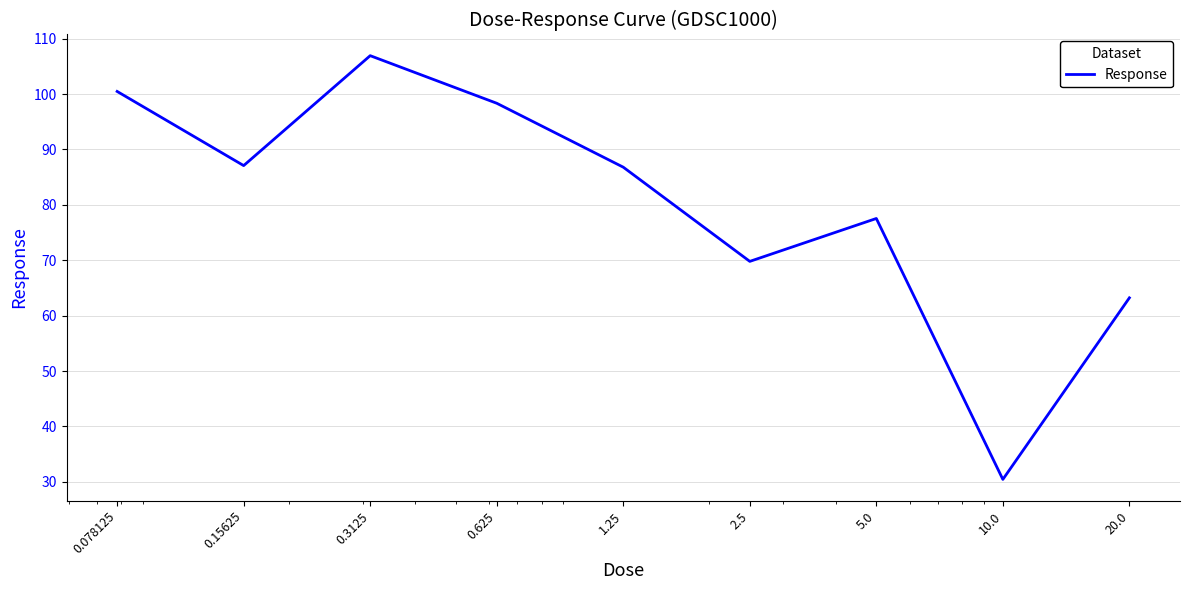

What is the smallest value displayed?

30.4